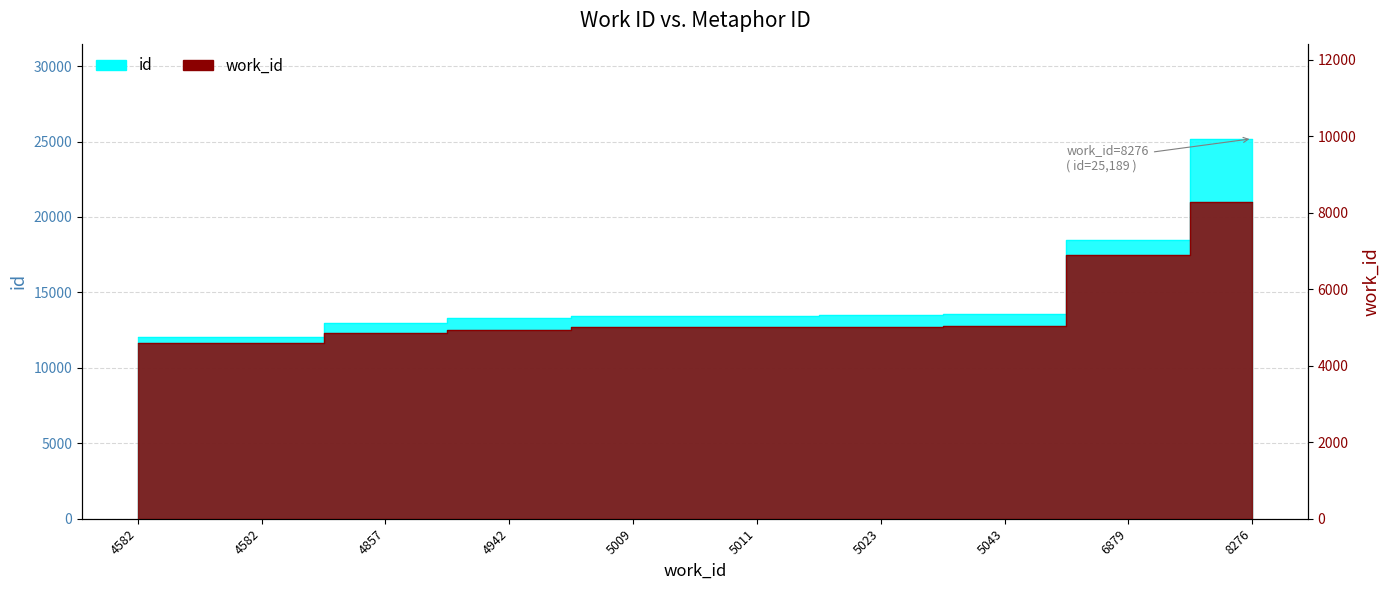

Which label corresponds to the smallest value in the chart?

4582